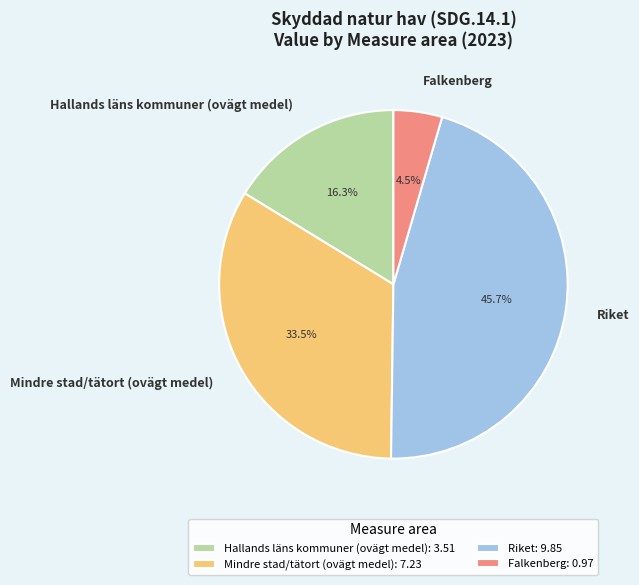

Which category has the smallest portion of the pie?

Falkenberg